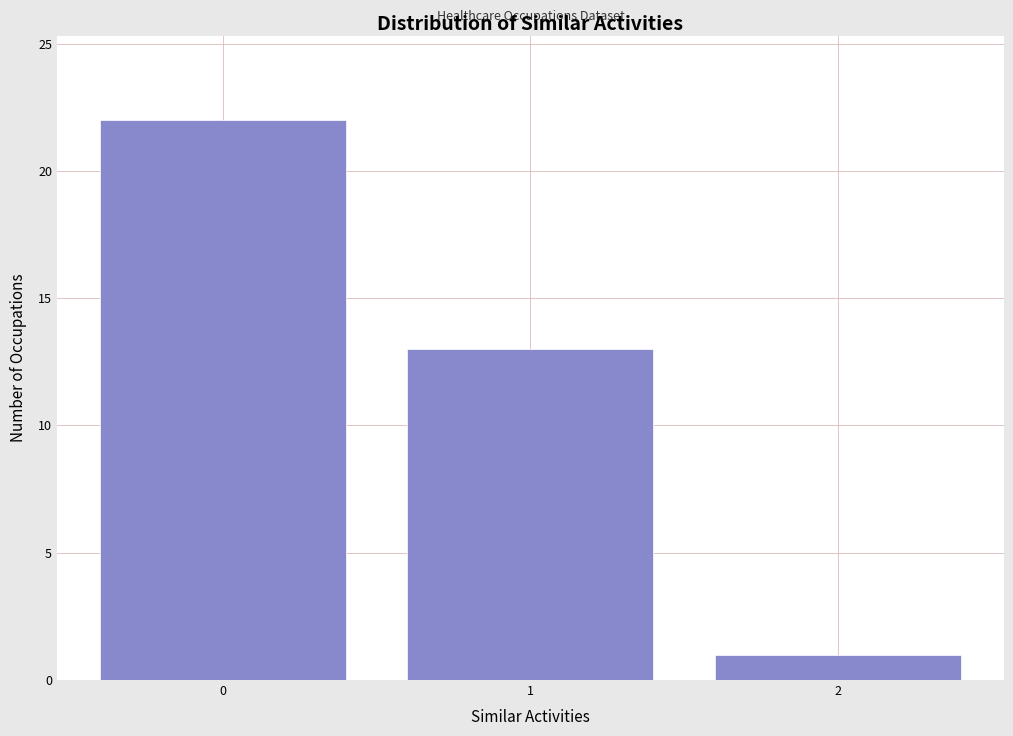

What is the height of the bar covering 1.5 to 2.5 on the x-axis? The values are not printed on the chart, so give them approximately, as read against the axis.

1